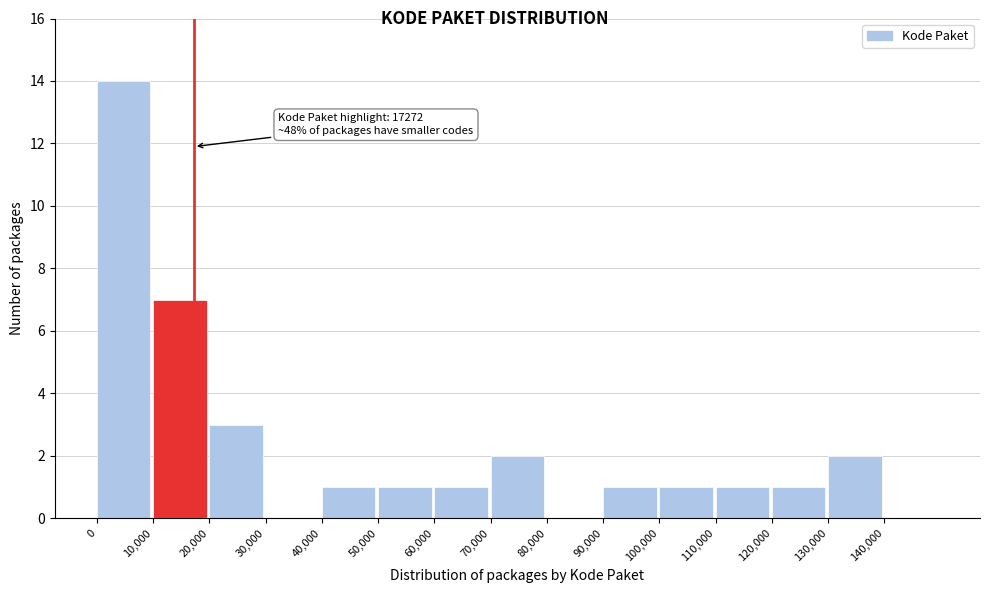

Which range on the x-axis has the tallest bar?

0 to 10000